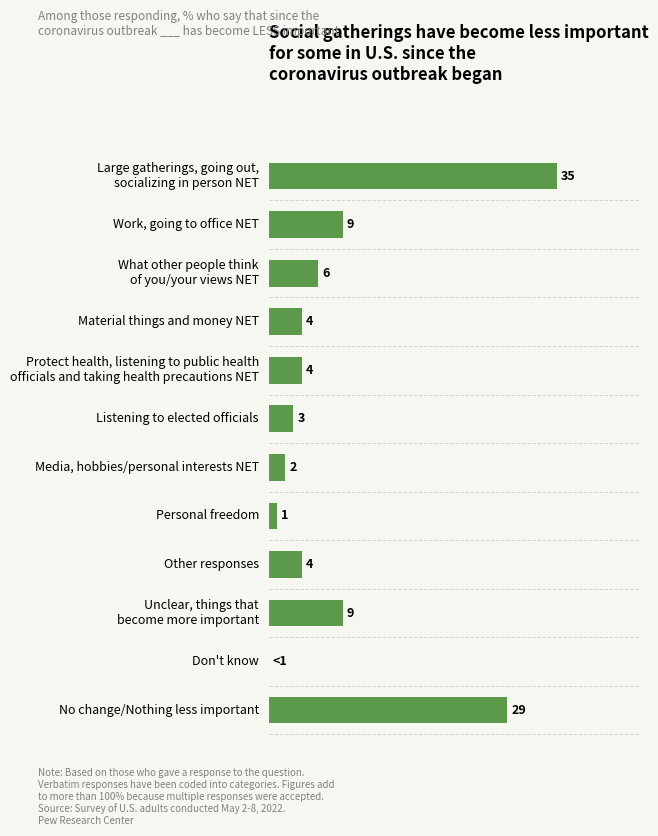

Which has a higher value, Listening to elected officials or No change/Nothing less important?

No change/Nothing less important